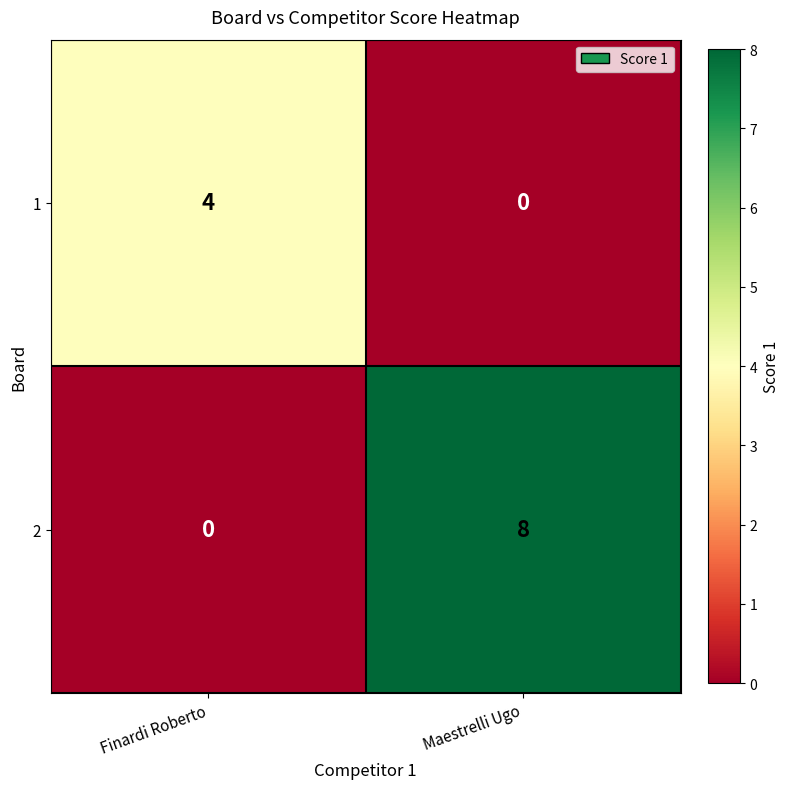

List the series in order of their overall mean, lowest first.

1, 2